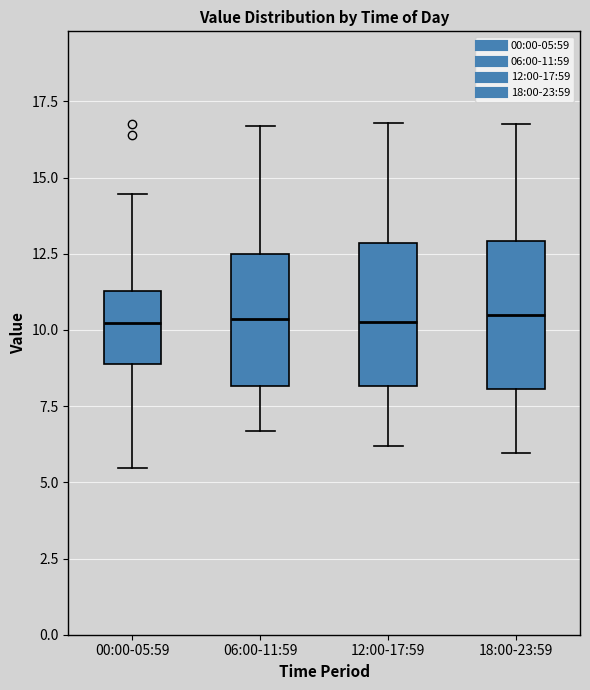

Reading left to right, read every box against the y-axis: the position of its median line, the range the box covers, and the ends of its whiskers. The values are not printed on the chart, so give them approximately, as read against the axis.

00:00-05:59: median 10.0, box 9.0 to 11.5, whiskers 5.5 to 14.5
06:00-11:59: median 10.5, box 8.0 to 12.5, whiskers 6.5 to 16.5
12:00-17:59: median 10.5, box 8.0 to 13.0, whiskers 6.0 to 17.0
18:00-23:59: median 10.5, box 8.0 to 13.0, whiskers 6.0 to 17.0